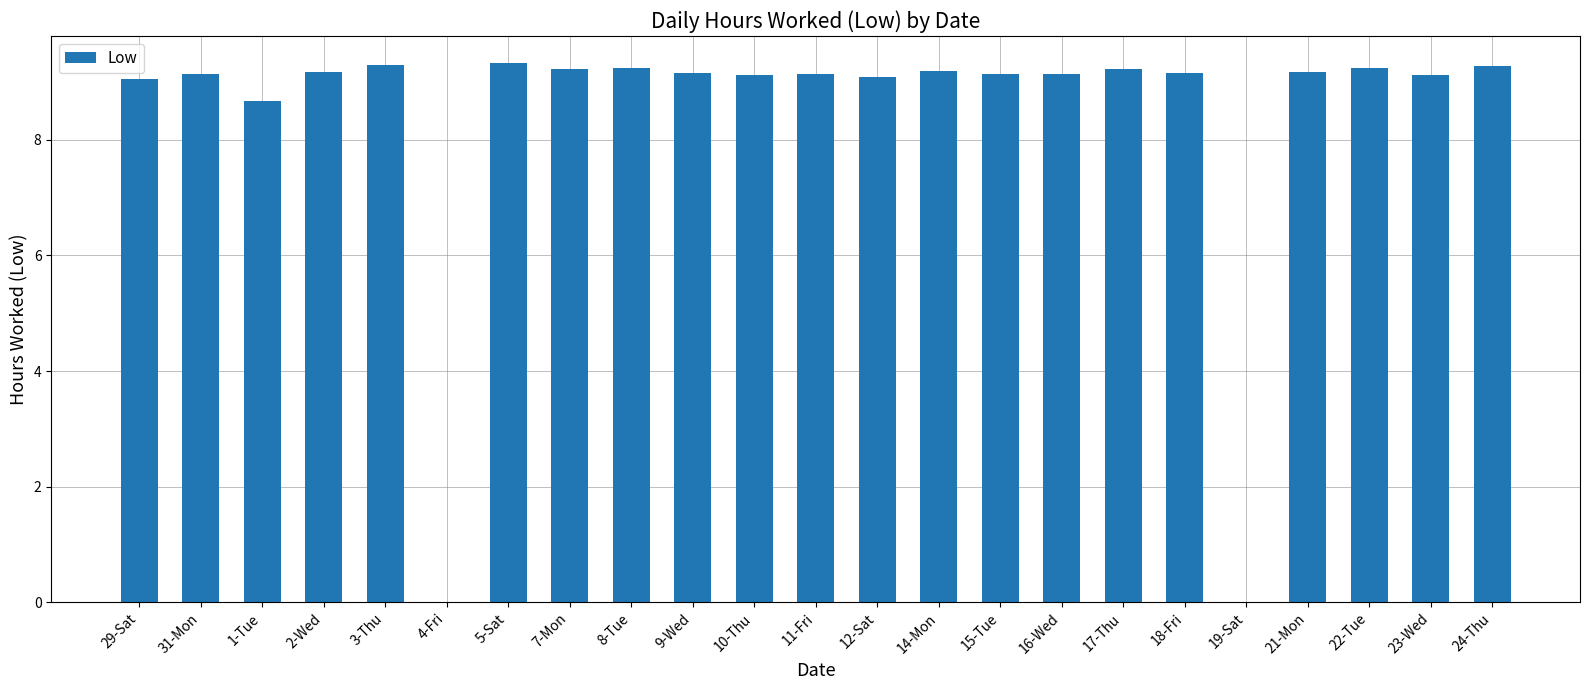

What is the maximum value shown in the chart?

9.3